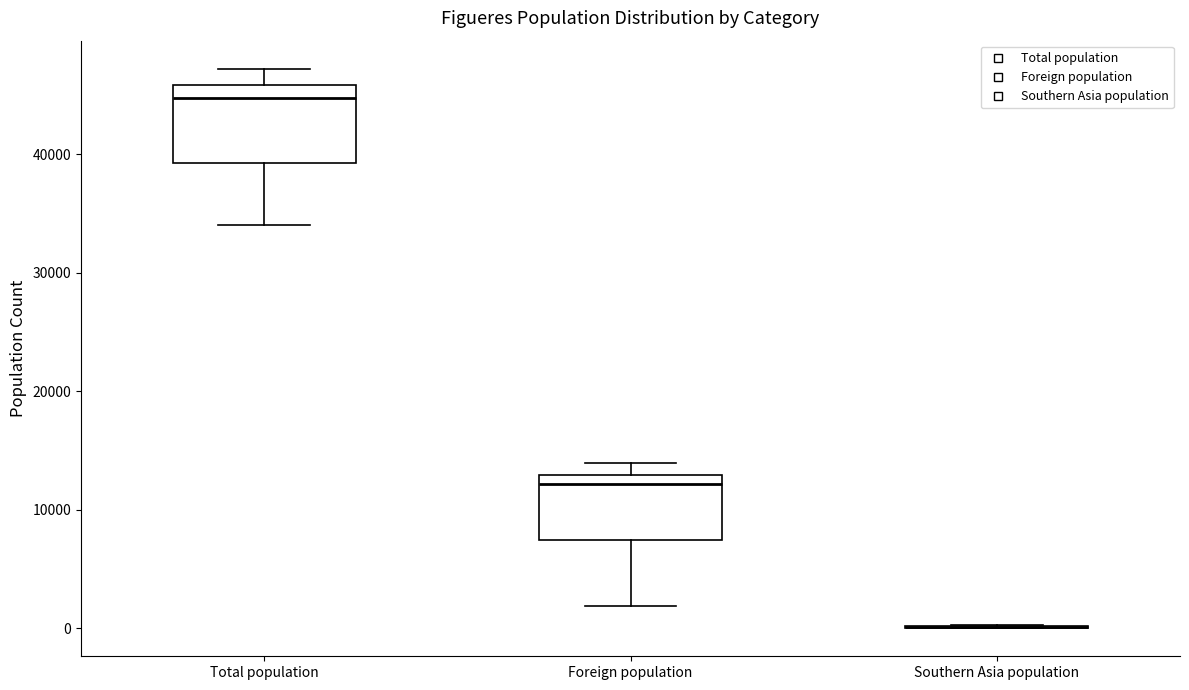

Where is the upper edge of the box for Total population on the y-axis? The values are not printed on the chart, so give them approximately, as read against the axis.

46000